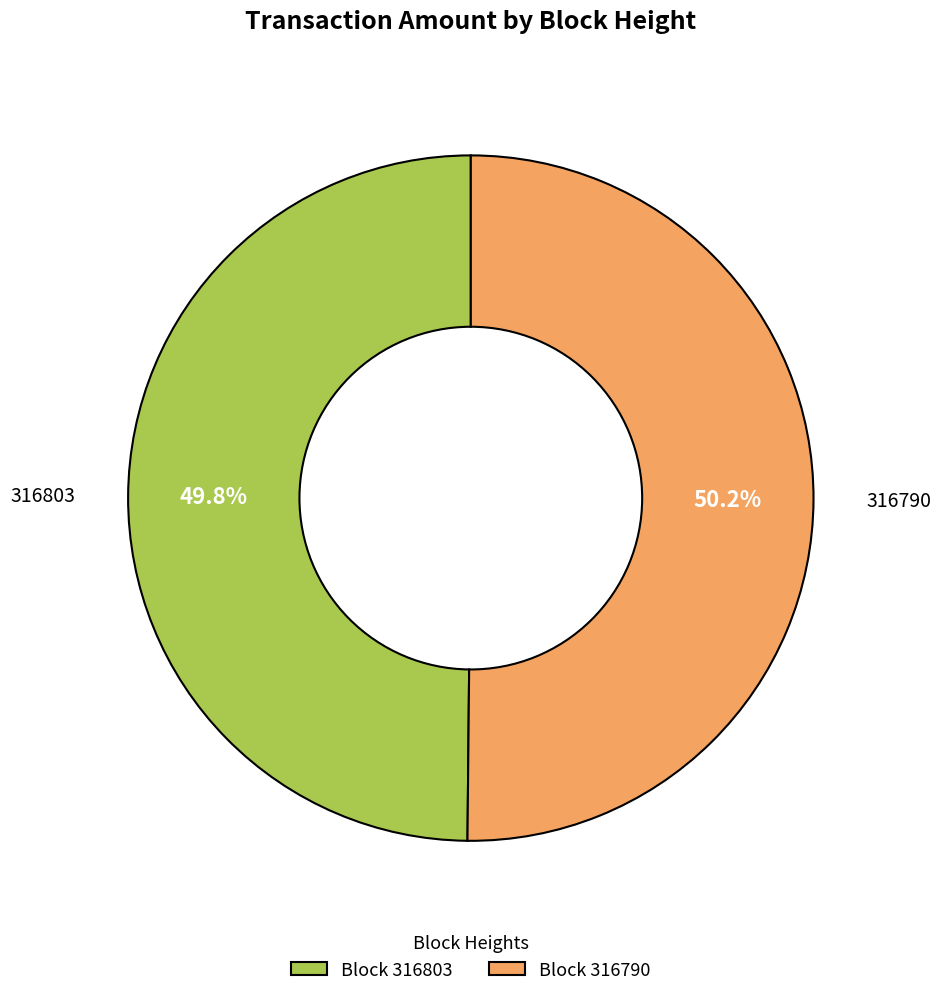

What is the ratio of the value at Block 316803 to the value at Block 316790?

1.0